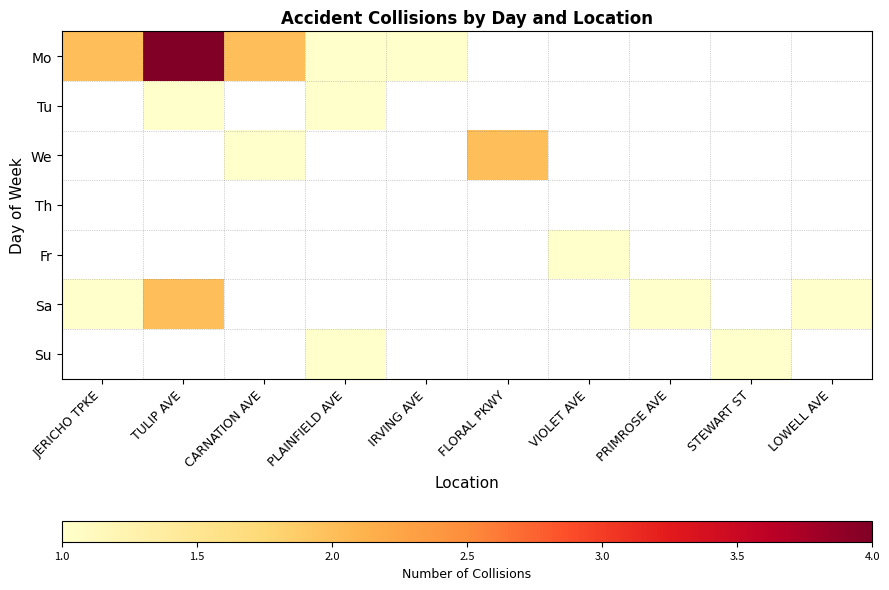

How many data points does each series have?

10